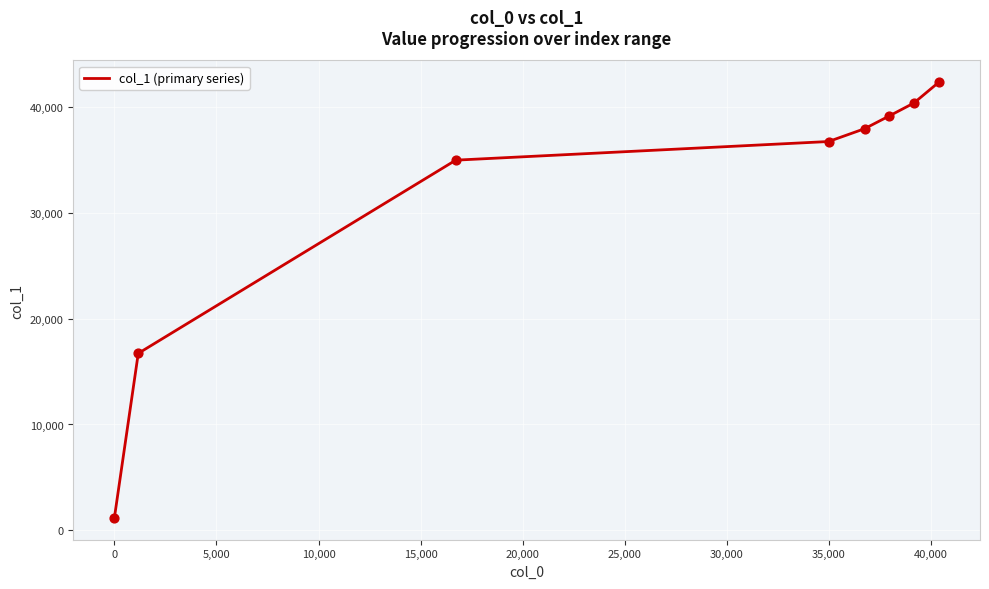

True or false: there are more than 1 points higher than both neighbors.

False